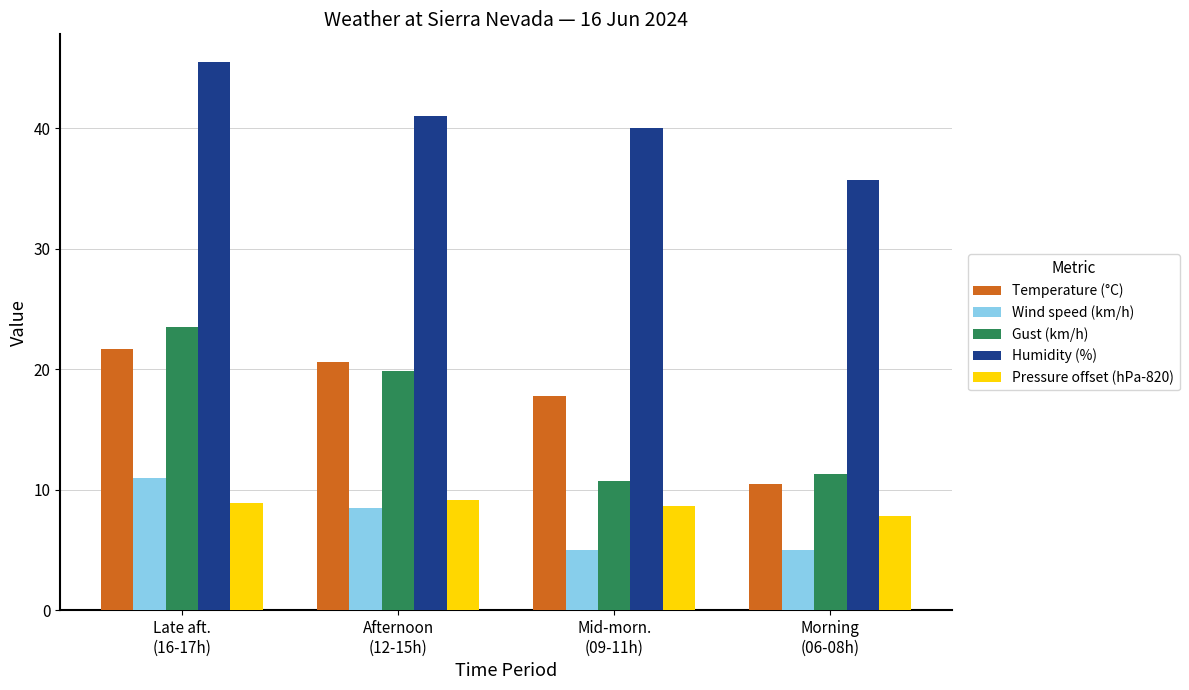

Does the chart contain any negative values?

No